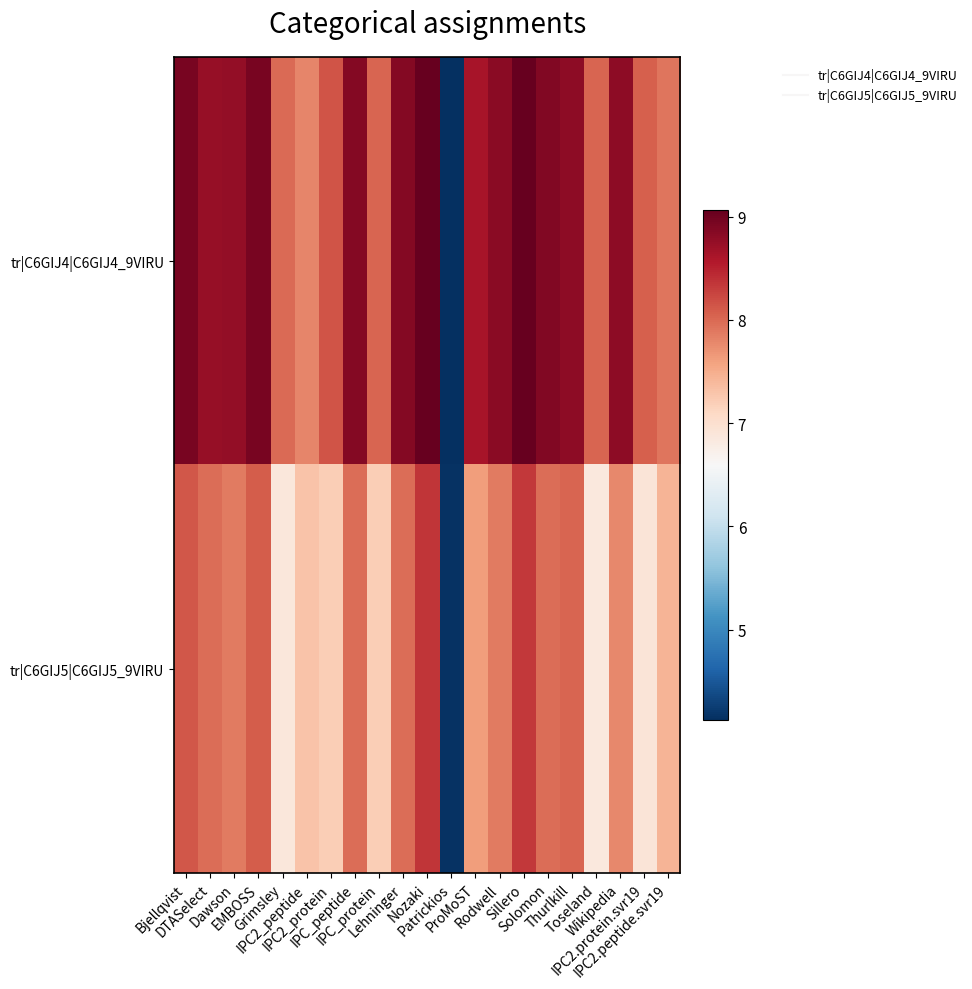

Reading left to right, list all the values displayed in this chart.

tr|C6GIJ4|C6GIJ4_9VIRU: Bjellqvist=8.9	DTASelect=8.7	Dawson=8.8	EMBOSS=8.9	Grimsley=8.0	IPC2_peptide=7.8	IPC2_protein=8.2	IPC_peptide=8.9	IPC_protein=8.0	Lehninger=8.9	Nozaki=9.0	Patrickios=4.1	ProMoST=8.6	Rodwell=8.8	Sillero=9.1	Solomon=8.9	Thurlkill=8.8	Toseland=8.0	Wikipedia=8.8	IPC2.protein.svr19=8.1	IPC2.peptide.svr19=7.9
tr|C6GIJ5|C6GIJ5_9VIRU: Bjellqvist=8.1	DTASelect=8.0	Dawson=7.9	EMBOSS=8.1	Grimsley=6.9	IPC2_peptide=7.3	IPC2_protein=7.2	IPC_peptide=8.0	IPC_protein=7.2	Lehninger=8.0	Nozaki=8.4	Patrickios=4.2	ProMoST=7.6	Rodwell=7.9	Sillero=8.3	Solomon=8.0	Thurlkill=8.0	Toseland=6.9	Wikipedia=7.8	IPC2.protein.svr19=6.9	IPC2.peptide.svr19=7.4